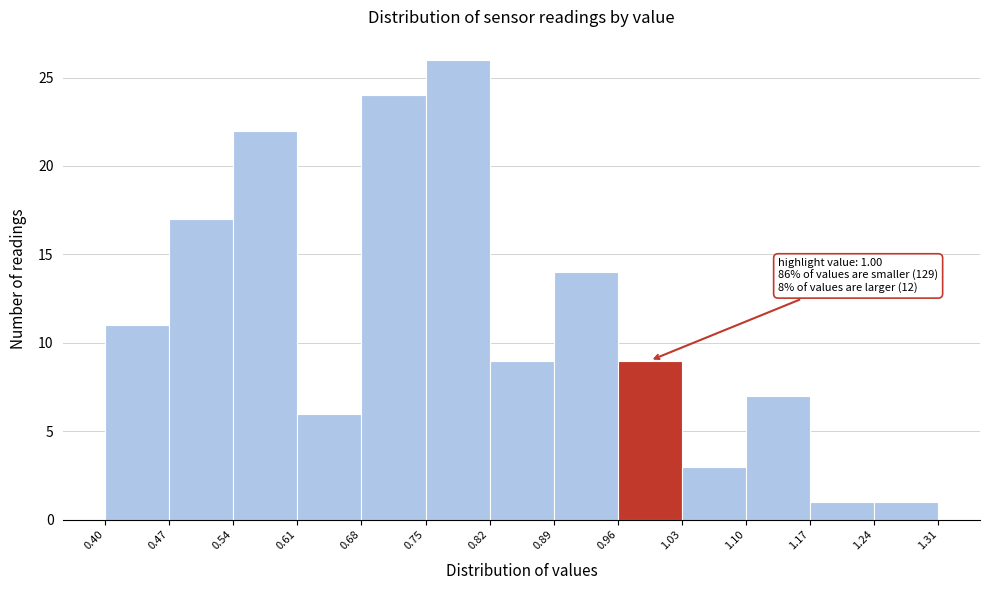

Which range on the x-axis has the tallest bar?

0.75 to 0.82